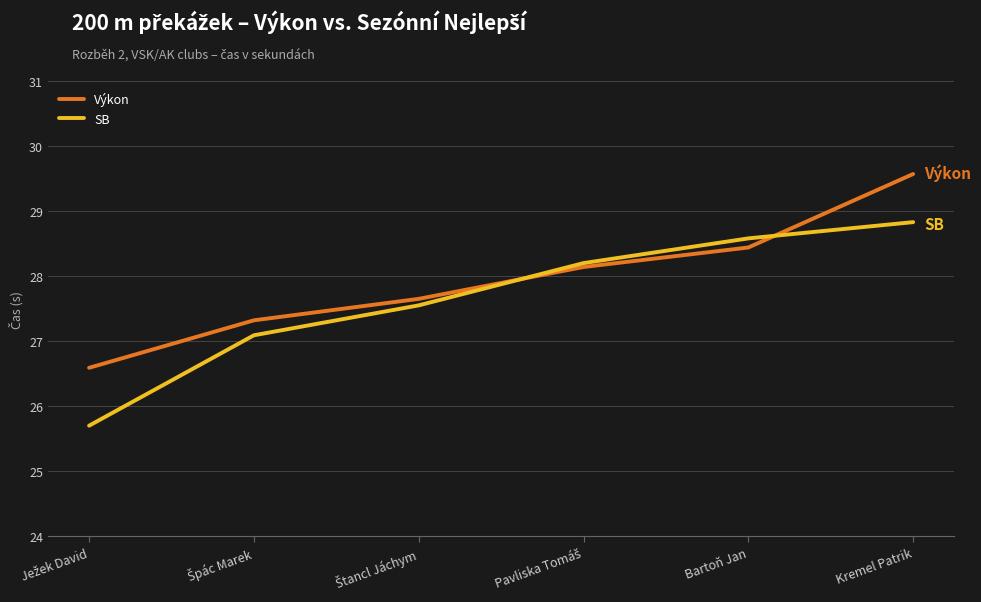

Is the value of Výkon at Bartoň Jan greater than the value of SB at Kremel Patrik?

No